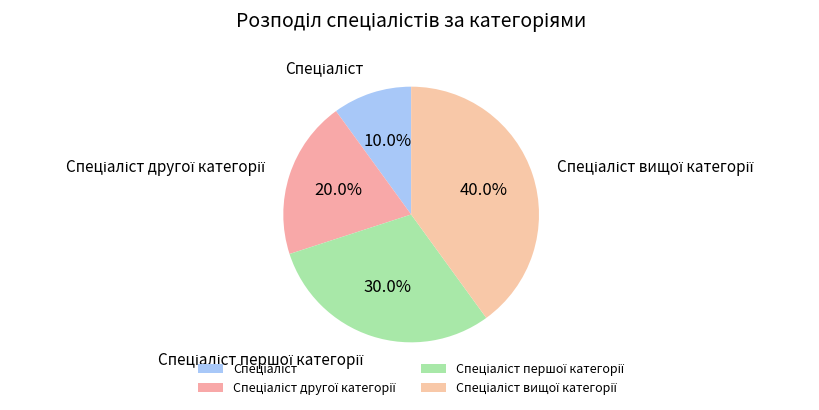

Is there a majority slice in this chart?

No